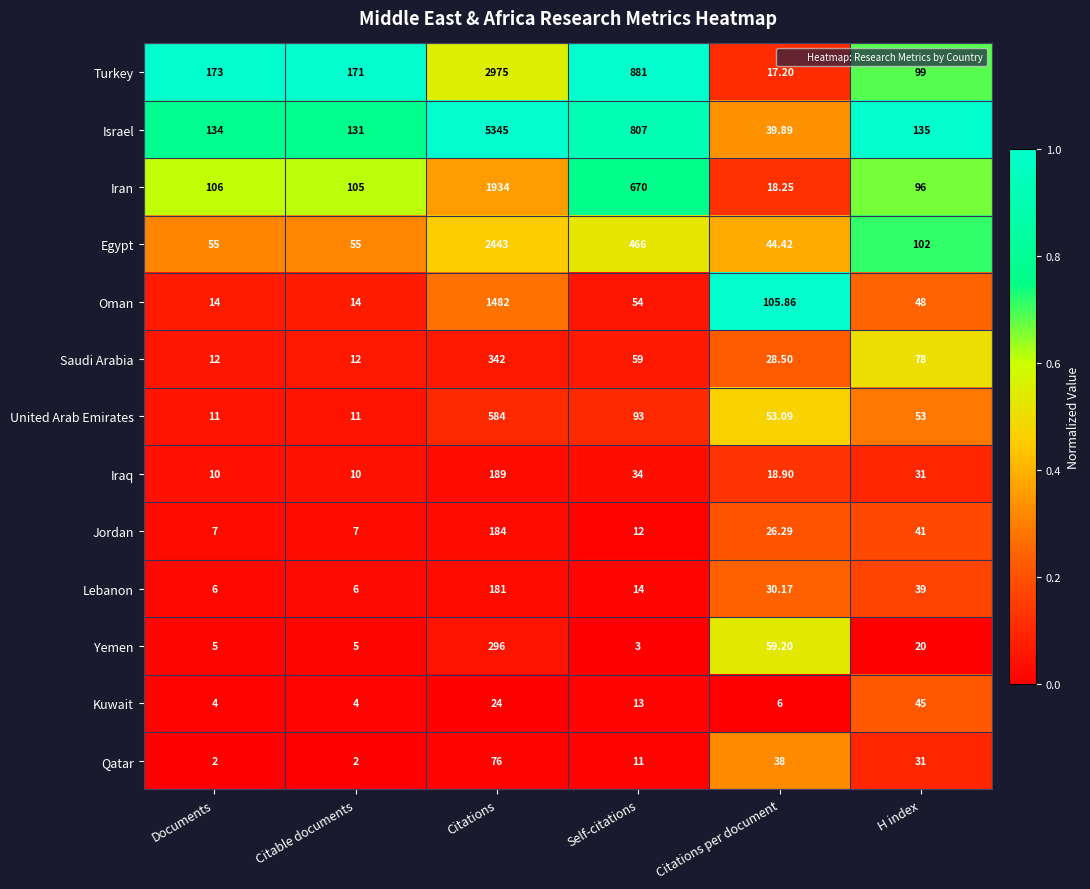

Count the number of data series in this chart.

13